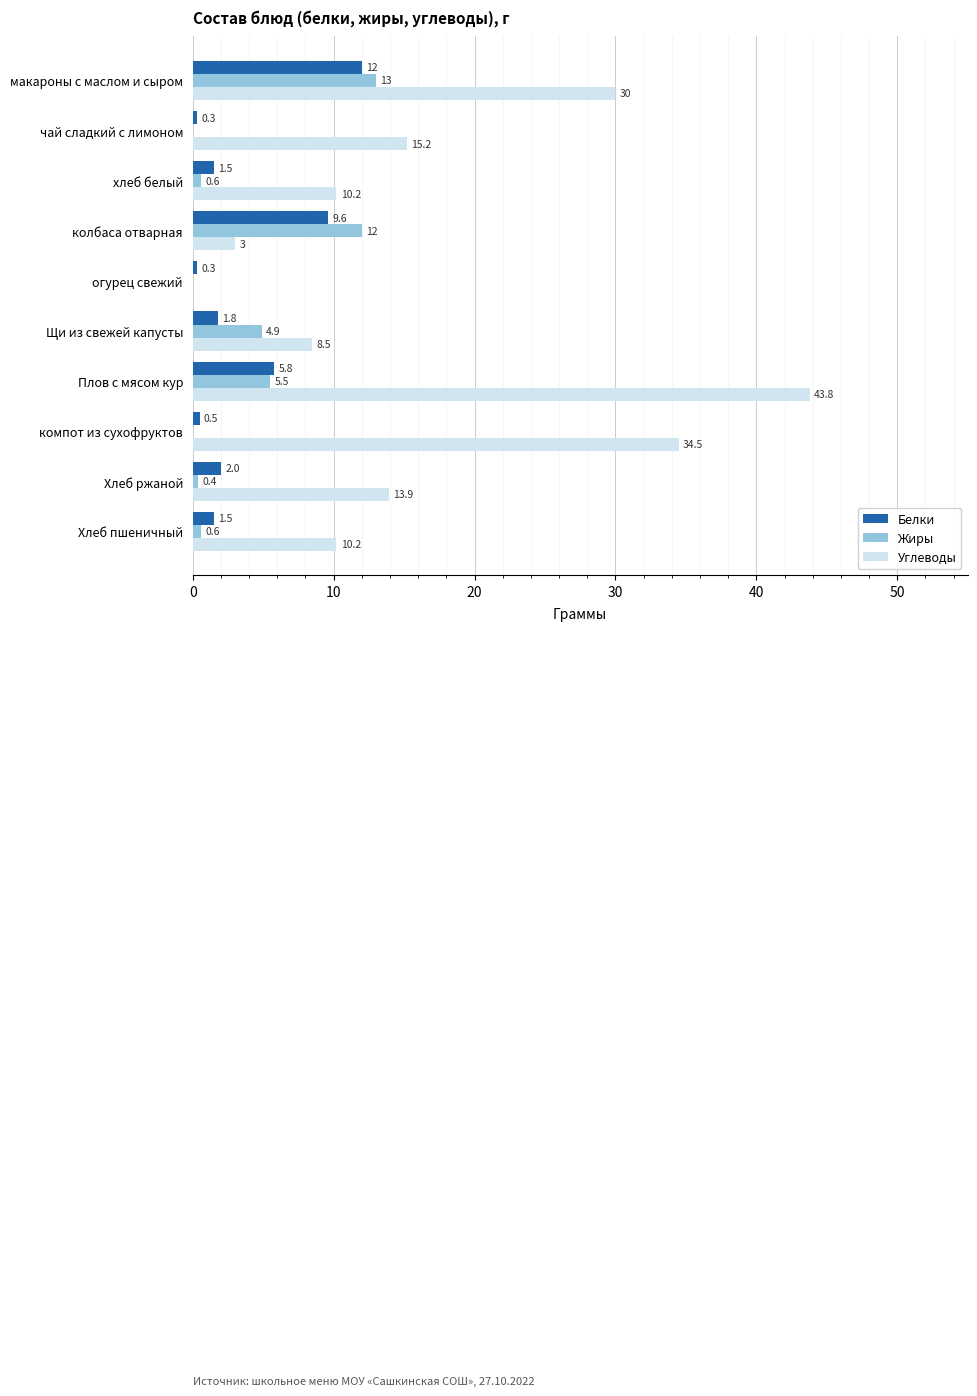

Which series has the largest range (max minus min)?

Углеводы